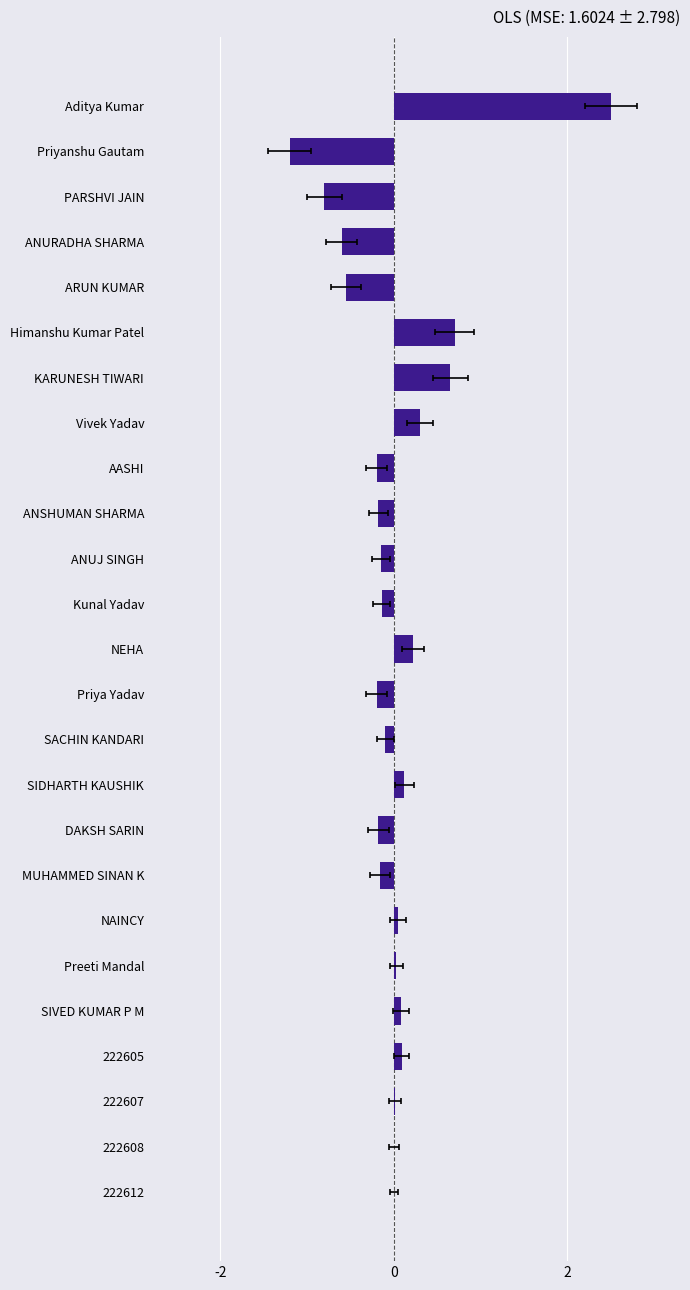

How many distinct data groups are displayed?

1